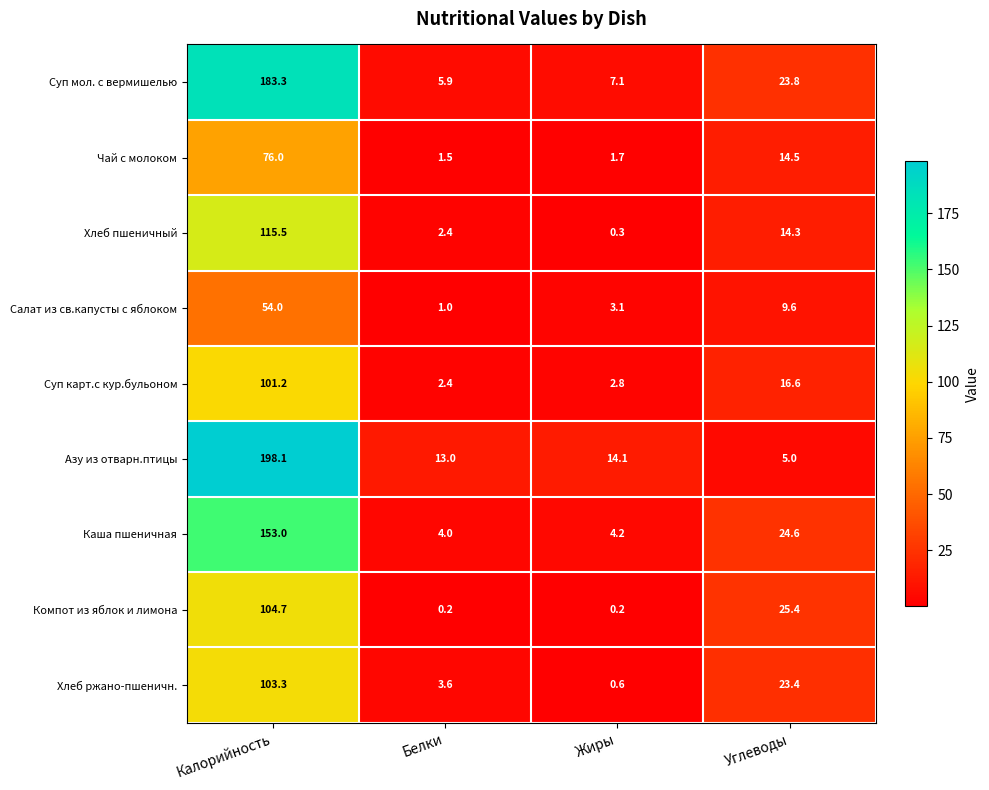

The Хлеб ржано-пшеничн. series shows 140.3 at Калорийность. True or false?

False